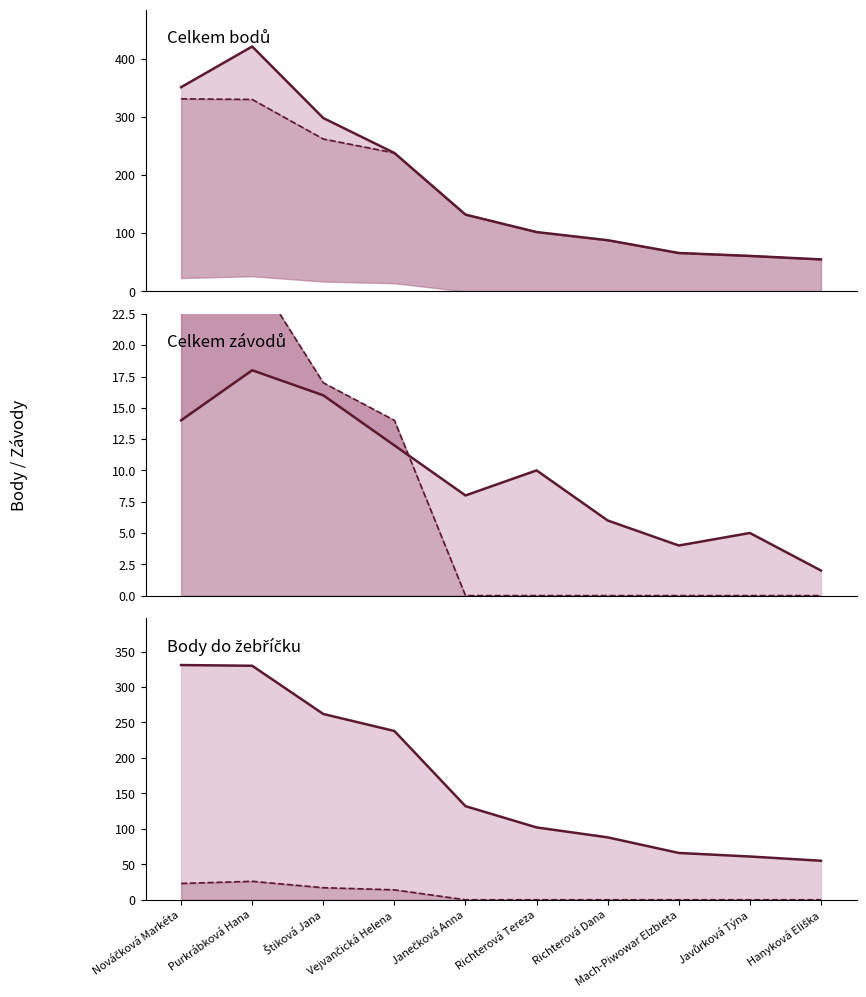

What position from the right is Janečková Anna?

6